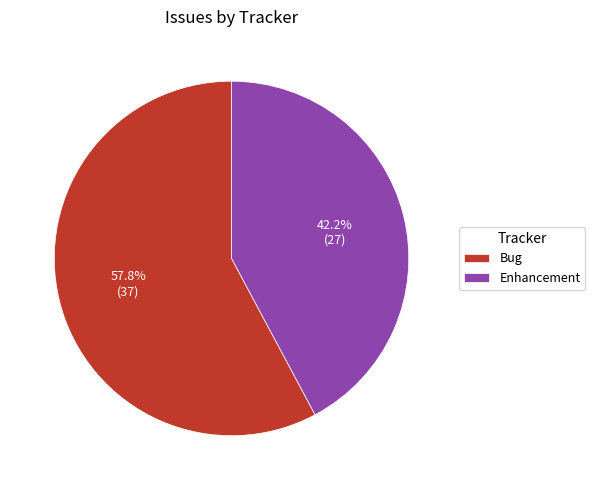

Which slice is the smallest?

Enhancement